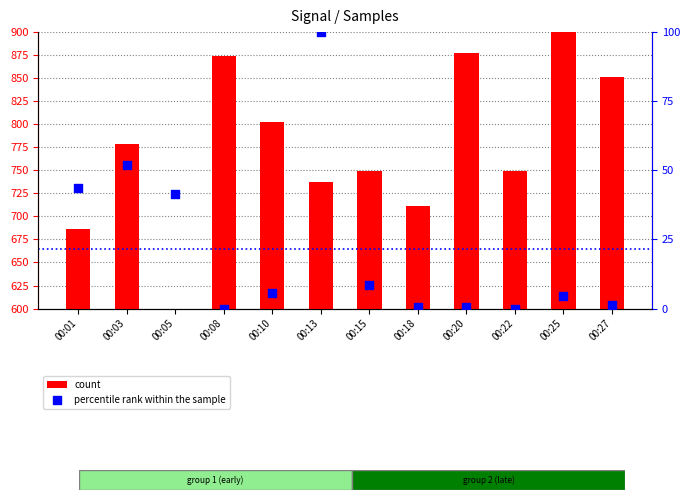

Which series has the largest total across all categories?

count